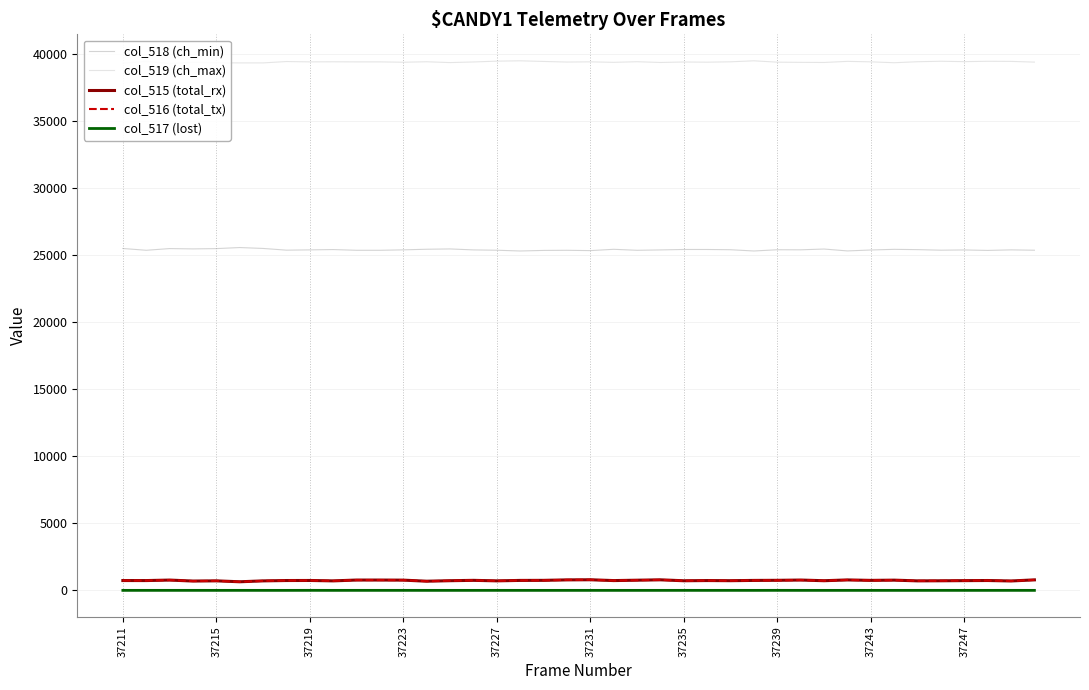

True or false: col_518 (ch_min) and col_517 (lost) intersect in this chart.

False